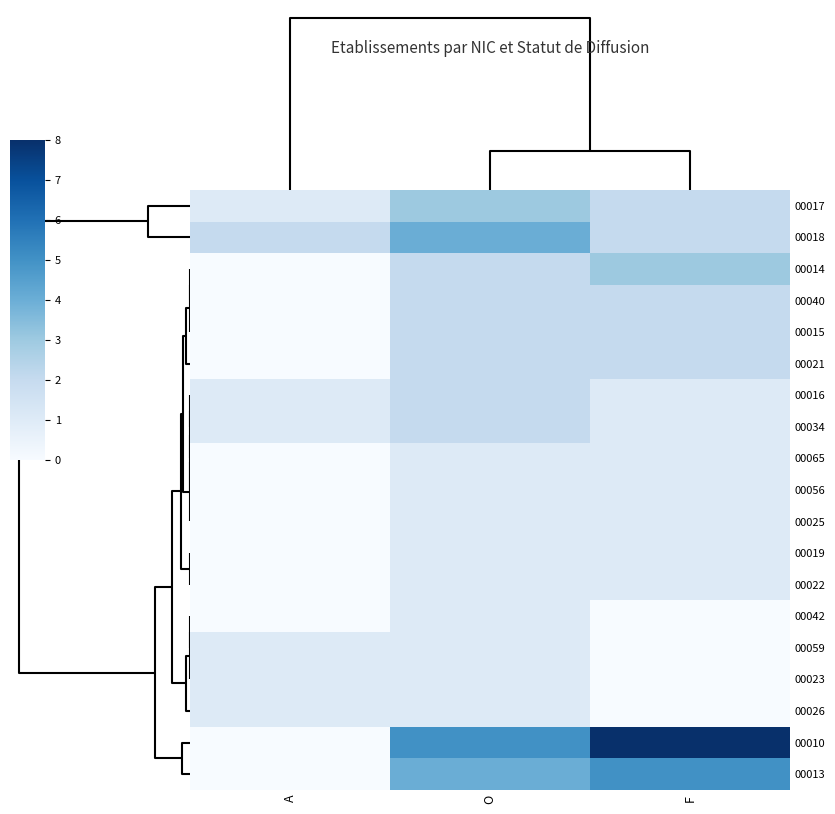

Which label corresponds to the largest value in the chart?

F